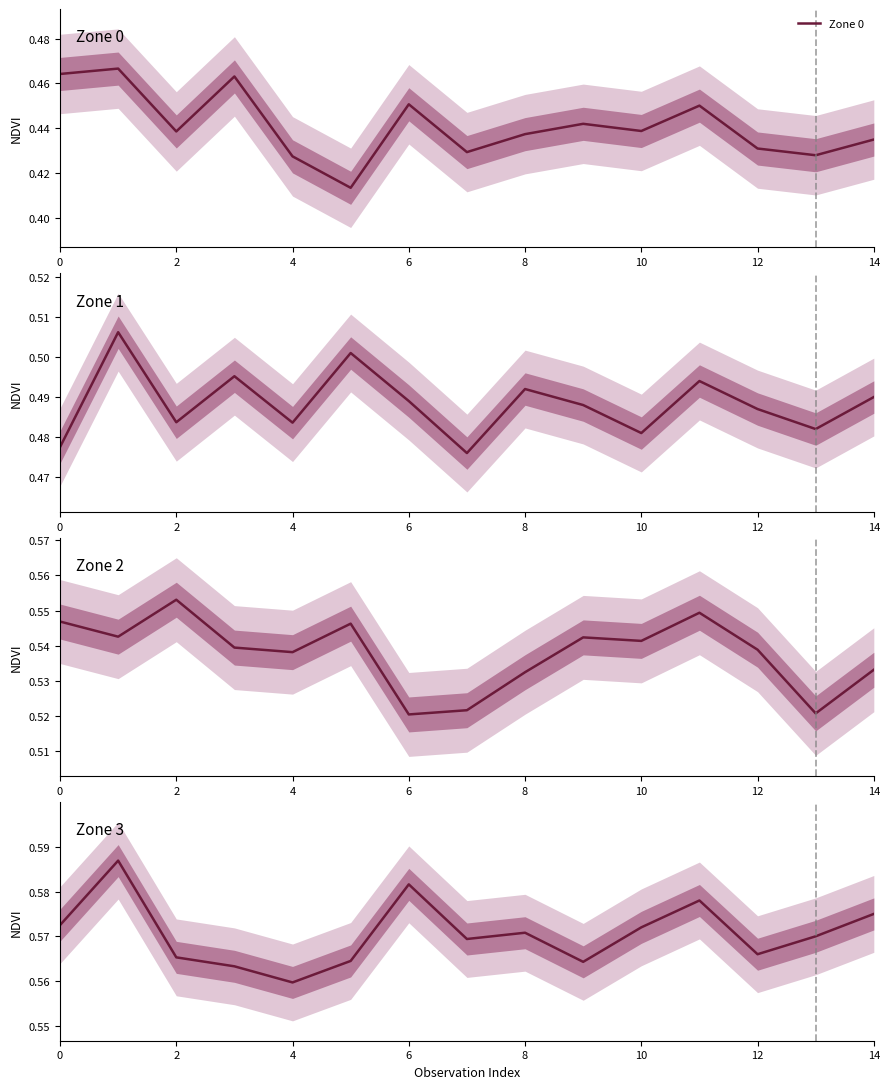

Which series has the widest spread of values?

Zone 0